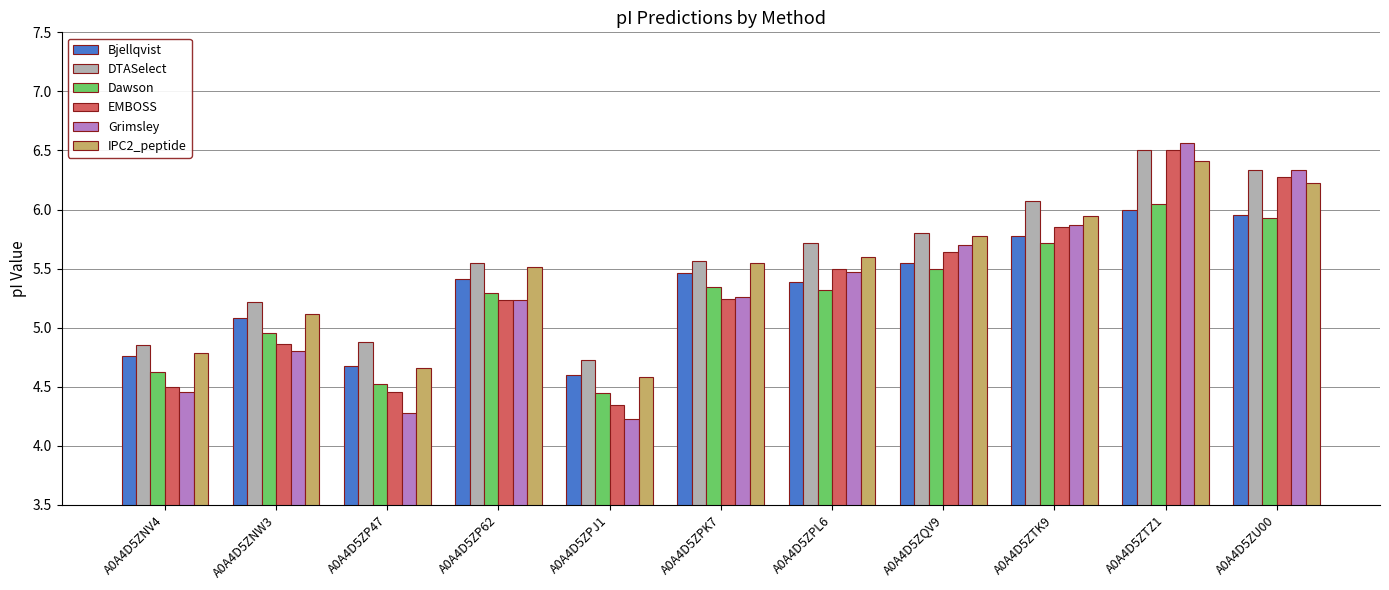

What are all the series names shown in the legend?

Bjellqvist, DTASelect, Dawson, EMBOSS, Grimsley, IPC2_peptide